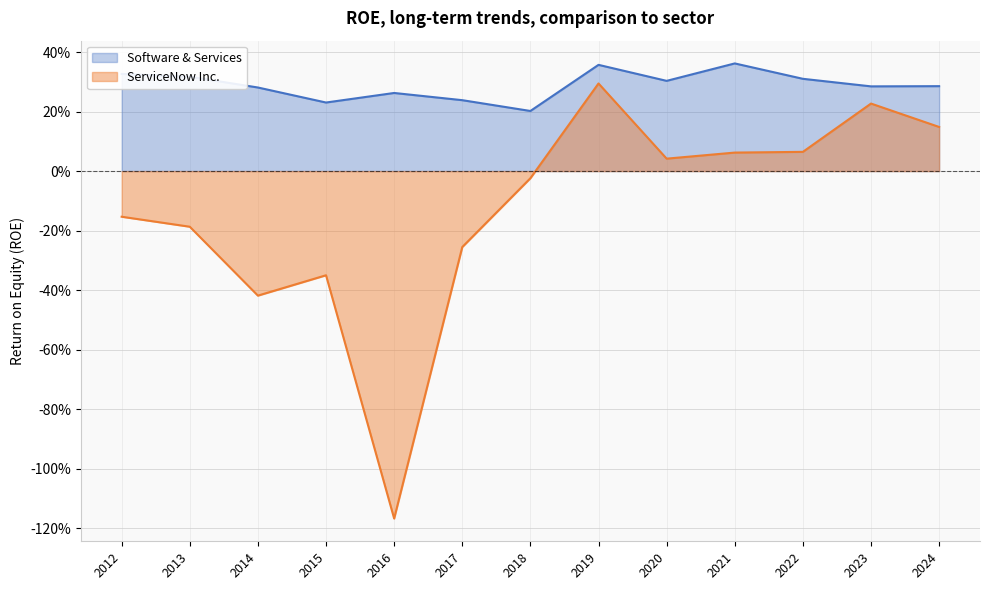

At 2017, list the series in order from largest to smallest.

Software & Services, ServiceNow Inc.